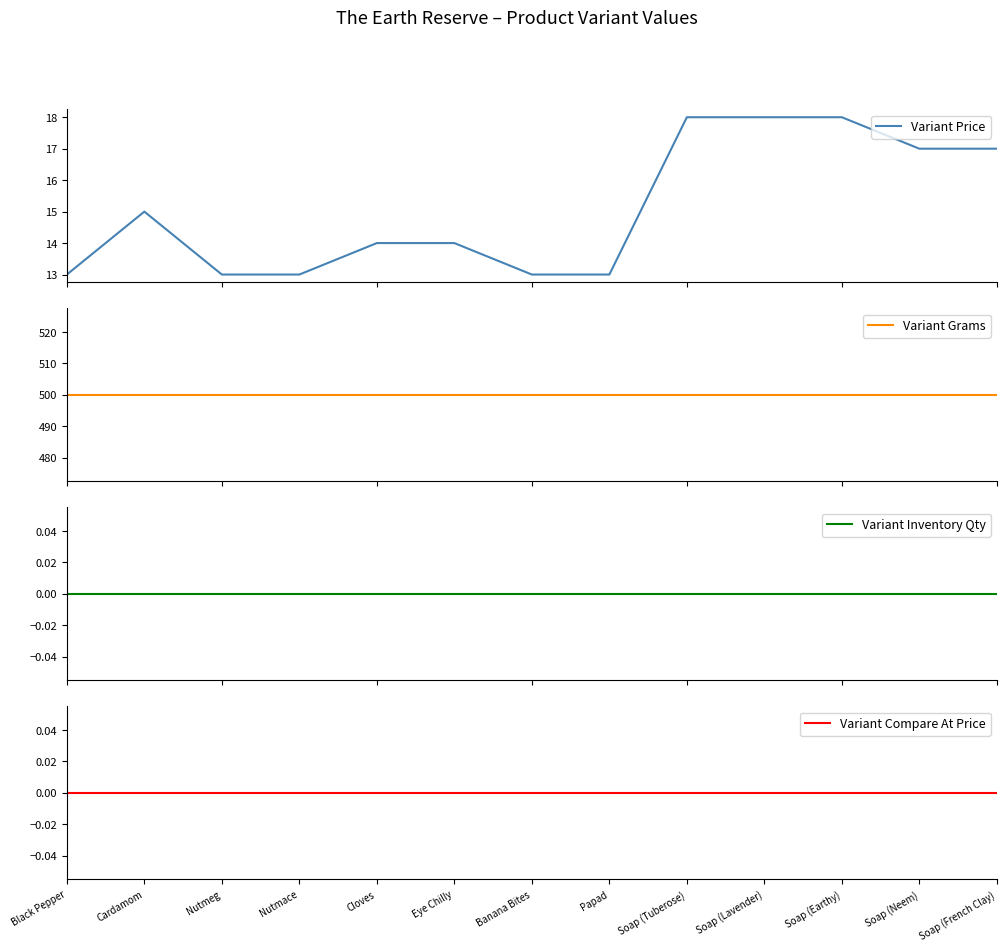

At which label does Variant Compare At Price reach its peak?

Black Pepper